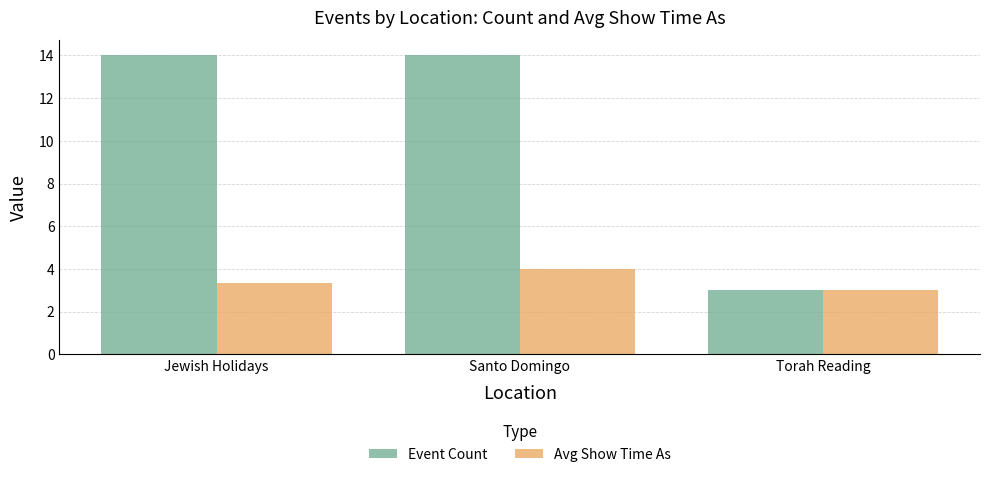

Between Jewish Holidays and Torah Reading, which series saw the biggest shift?

Event Count